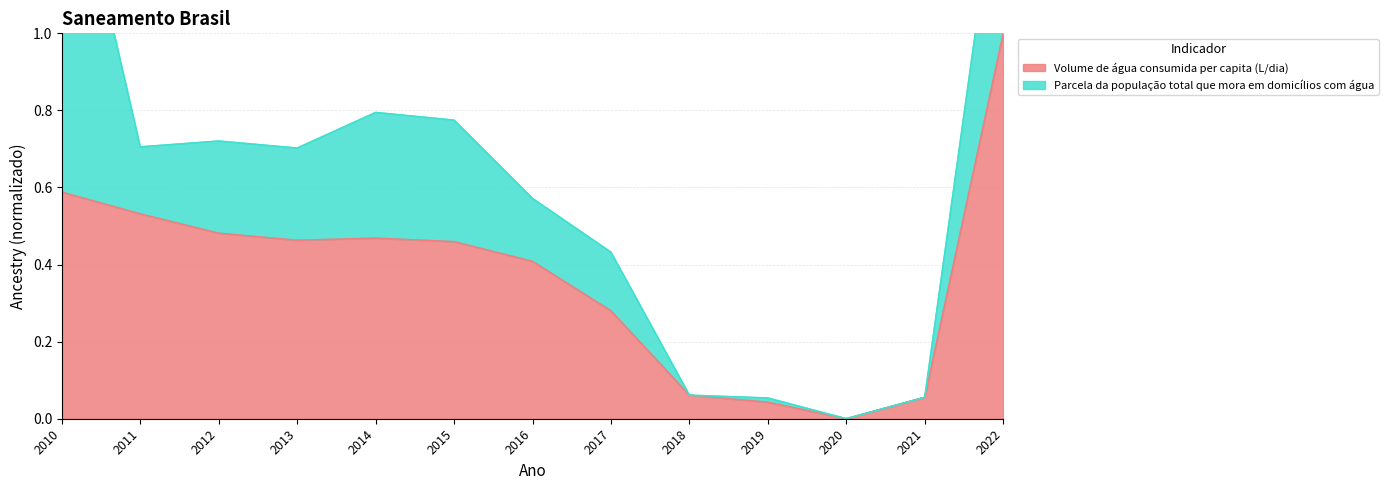

Between 2011 and 2016, which is larger?

2011